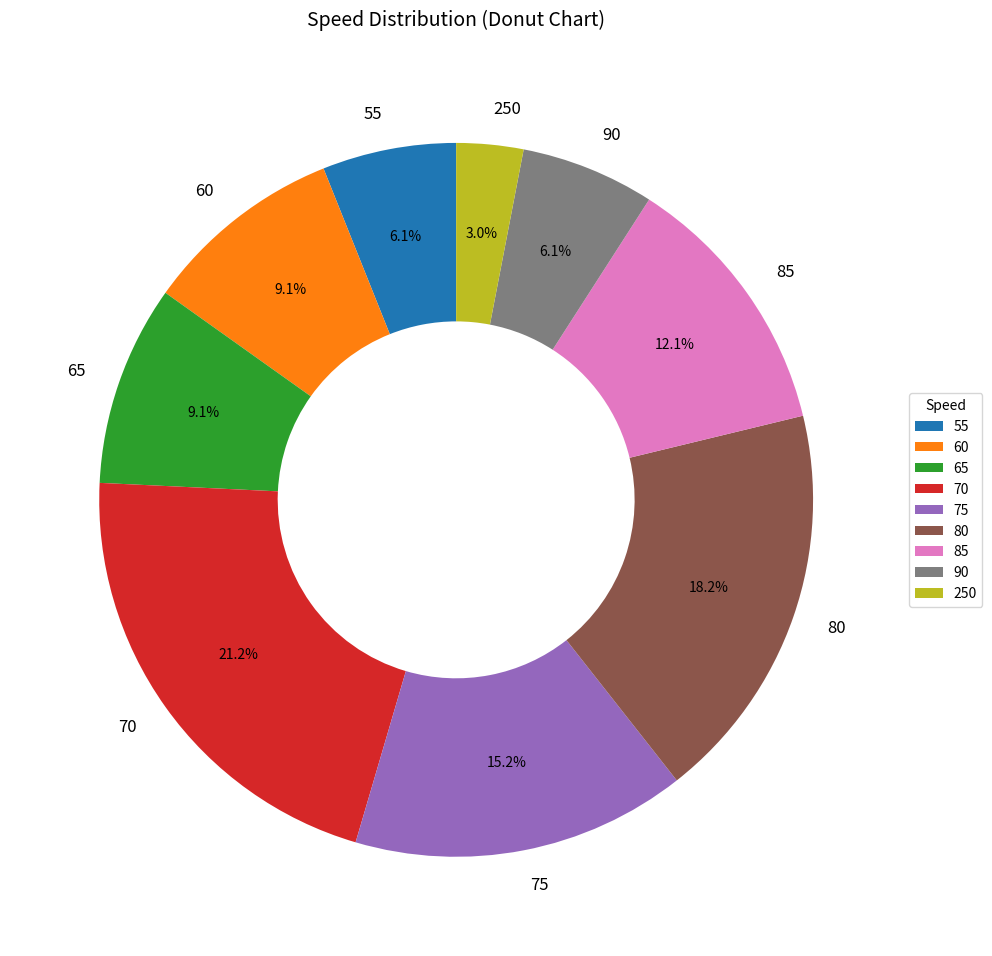

To the nearest percent, what is the difference between the 90 and 65 slice percentages?

3%